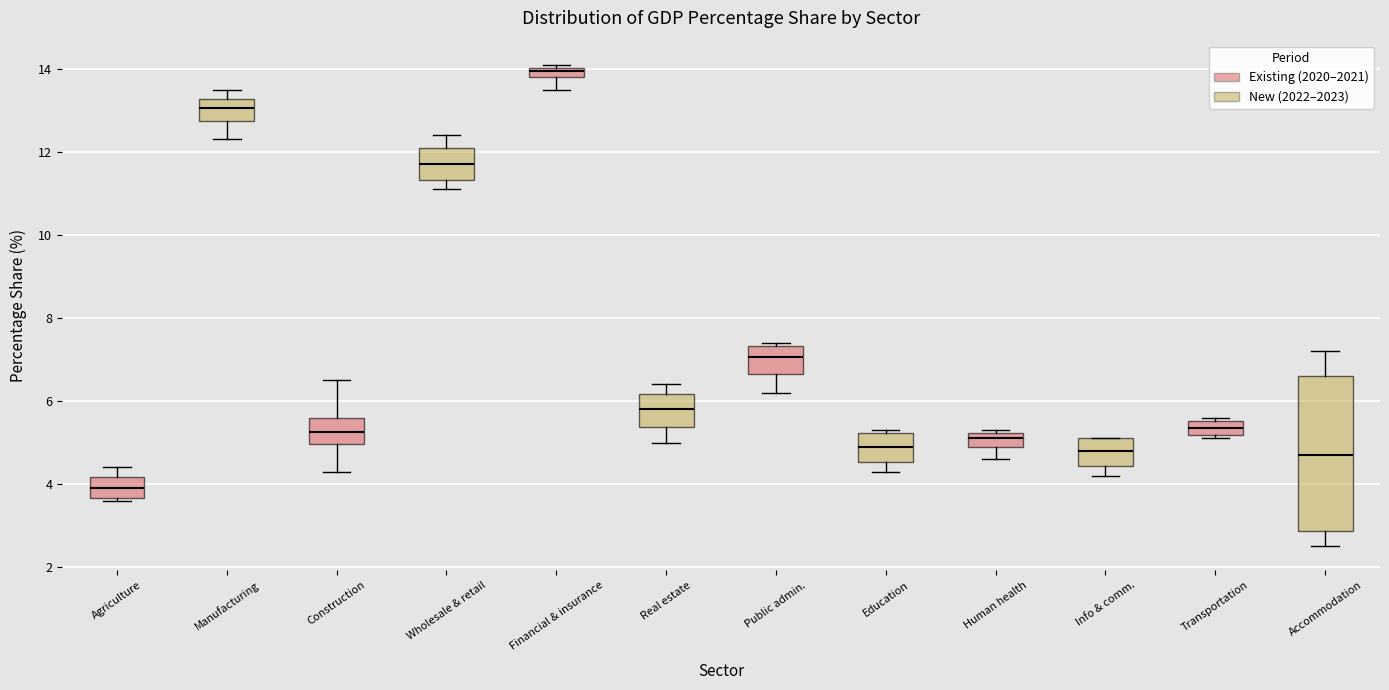

Comparing the boxes themselves (not the whiskers), which one is the tallest?

Accommodation